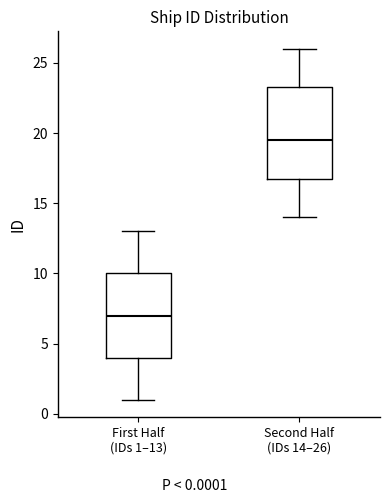

Reading left to right, read every box against the y-axis: the position of its median line, the range the box covers, and the ends of its whiskers. The values are not printed on the chart, so give them approximately, as read against the axis.

First Half (IDs 1–13): median 7.0, box 4.0 to 10.0, whiskers 1.0 to 13.0
Second Half (IDs 14–26): median 19.5, box 17.0 to 23.5, whiskers 14.0 to 26.0